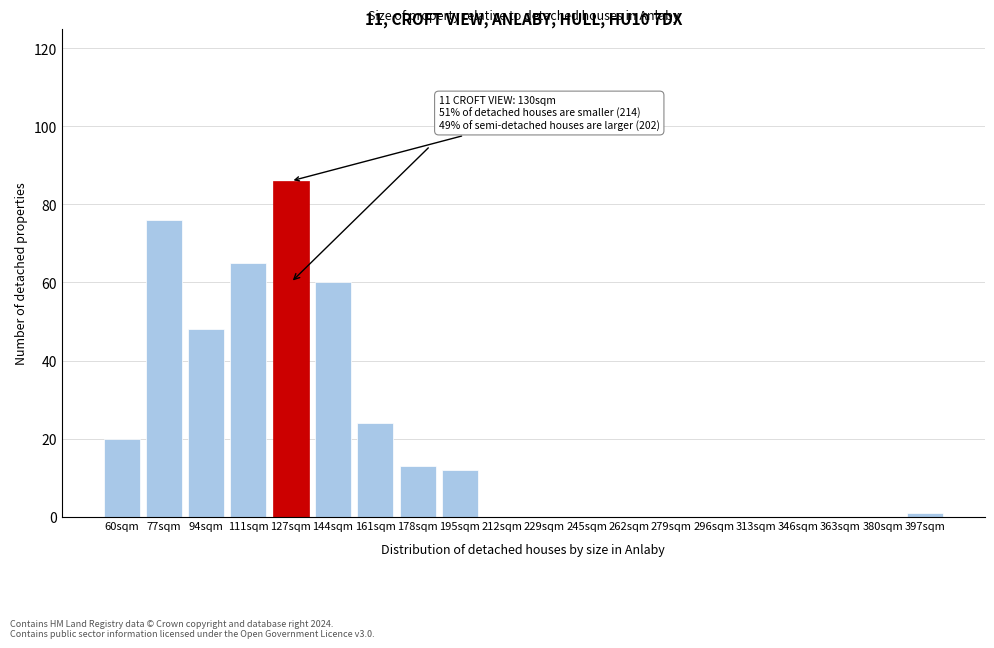

Reading left to right, transcribe all the data shown in this chart.

60sqm=20	77sqm=76	94sqm=48	111sqm=65	127sqm=86	144sqm=60	161sqm=24	178sqm=13	195sqm=12	212sqm=0	229sqm=0	245sqm=0	262sqm=0	279sqm=0	296sqm=0	313sqm=0	346sqm=0	363sqm=0	380sqm=0	397sqm=1